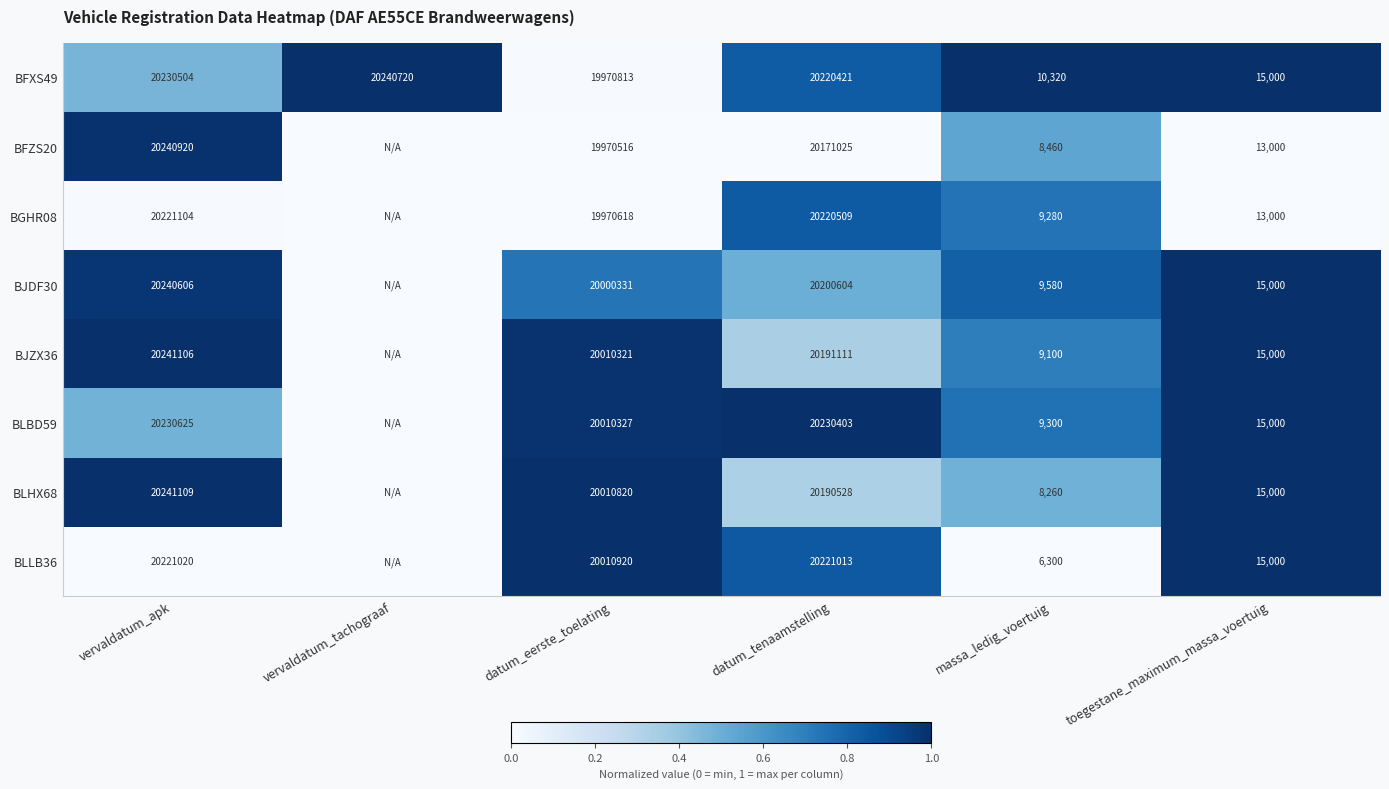

At which category does the chart reach its peak across all series?

vervaldatum_tachograaf